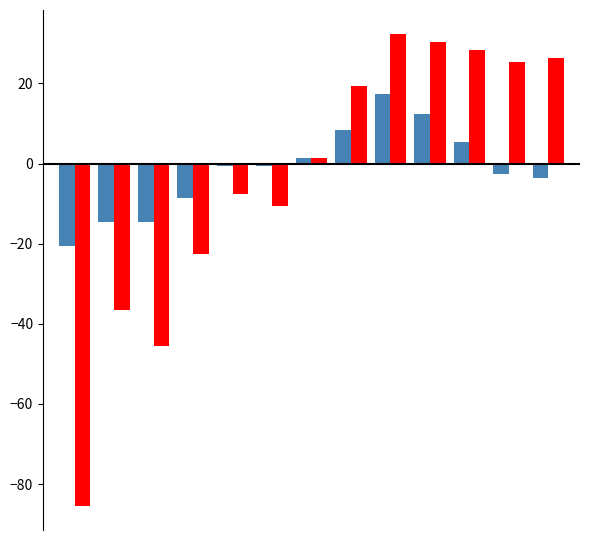

Count the number of data series in this chart.

2